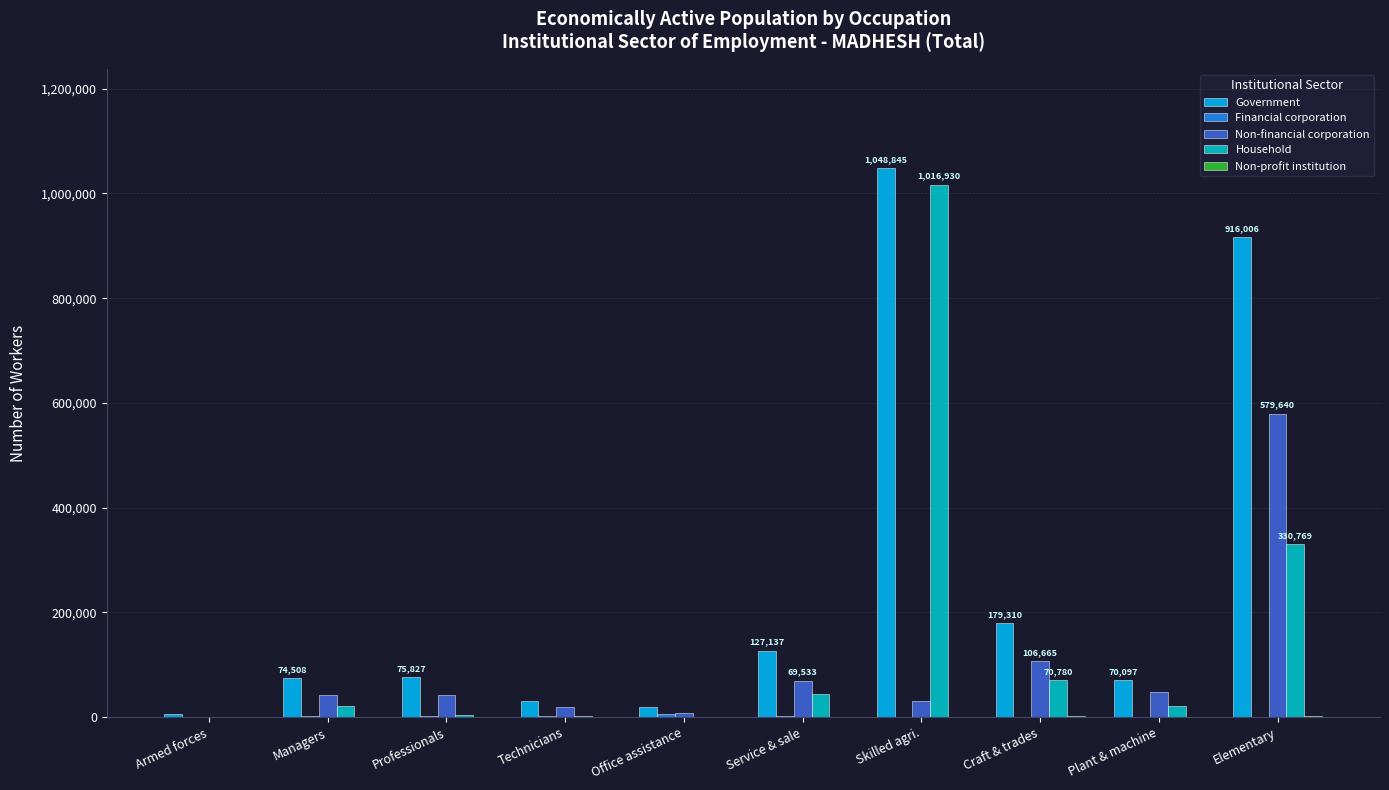

What is the greatest value displayed?

1048845